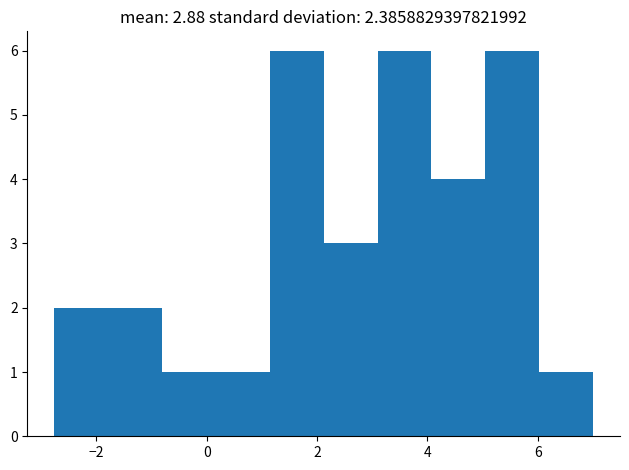

Reading left to right, list every bar in this chart as the range it spans on the x-axis followed by its height. Neither the bar edges nor the heights are printed on the chart, so give them approximately, as read against the axes.

-2.8 to -1.8: 2
-1.8 to -0.8: 2
-0.8 to 0.2: 1
0.2 to 1.2: 1
1.2 to 2.2: 6
2.2 to 3.0: 3
3.0 to 4.0: 6
4.0 to 5.0: 4
5.0 to 6.0: 6
6.0 to 7.0: 1